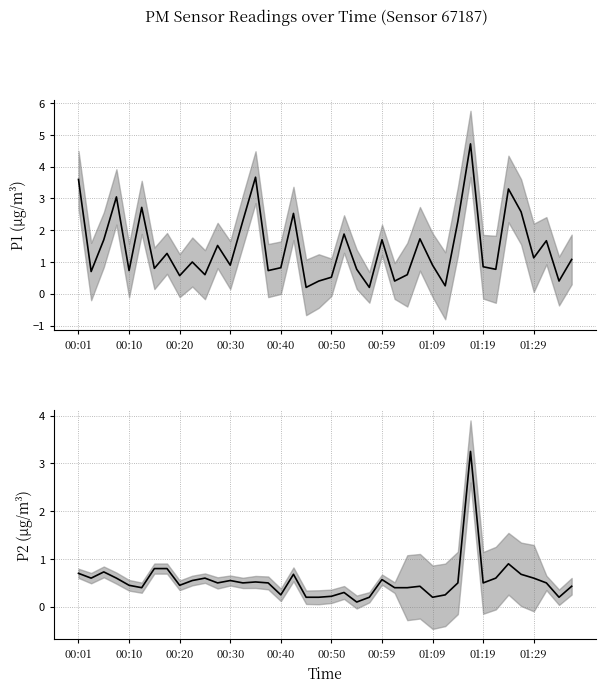

Reading left to right, list all the values displayed in this chart.

P1: 3.6	0.7	1.7	3.0	0.7	2.7	0.8	1.3	0.6	1.0	0.6	1.5	0.9	2.3	3.7	0.7	0.8	2.5	0.2	0.4	0.5	1.9	0.8	0.2	1.7	0.4	0.6	1.7	0.9	0.2	2.3	4.7	0.8	0.8	3.3	2.6	1.1	1.7	0.4	1.1
P2: 0.7	0.6	0.7	0.6	0.5	0.4	0.8	0.8	0.5	0.6	0.6	0.5	0.6	0.5	0.5	0.5	0.2	0.7	0.2	0.2	0.2	0.3	0.1	0.2	0.6	0.4	0.4	0.4	0.2	0.2	0.5	3.2	0.5	0.6	0.9	0.7	0.6	0.5	0.2	0.4